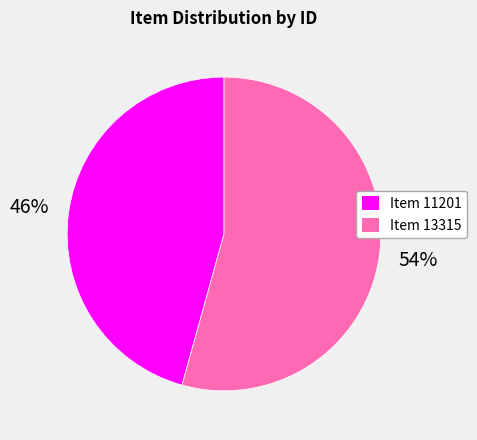

What percentage is the Item 11201 slice, to the nearest percent?

46%